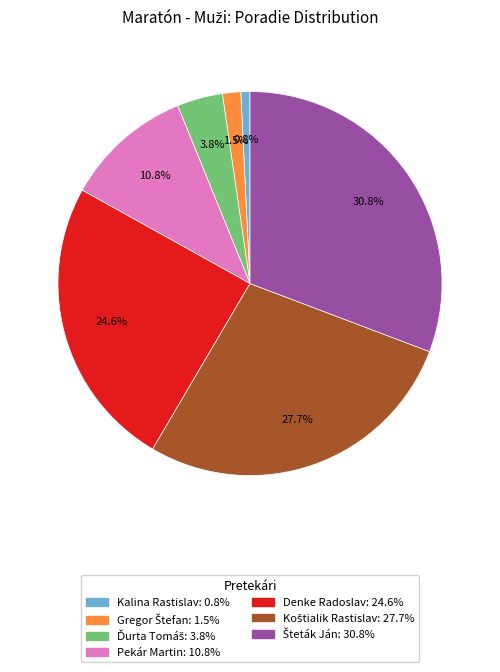

To the nearest percent, what portion does Kalina Rastislav represent?

1%